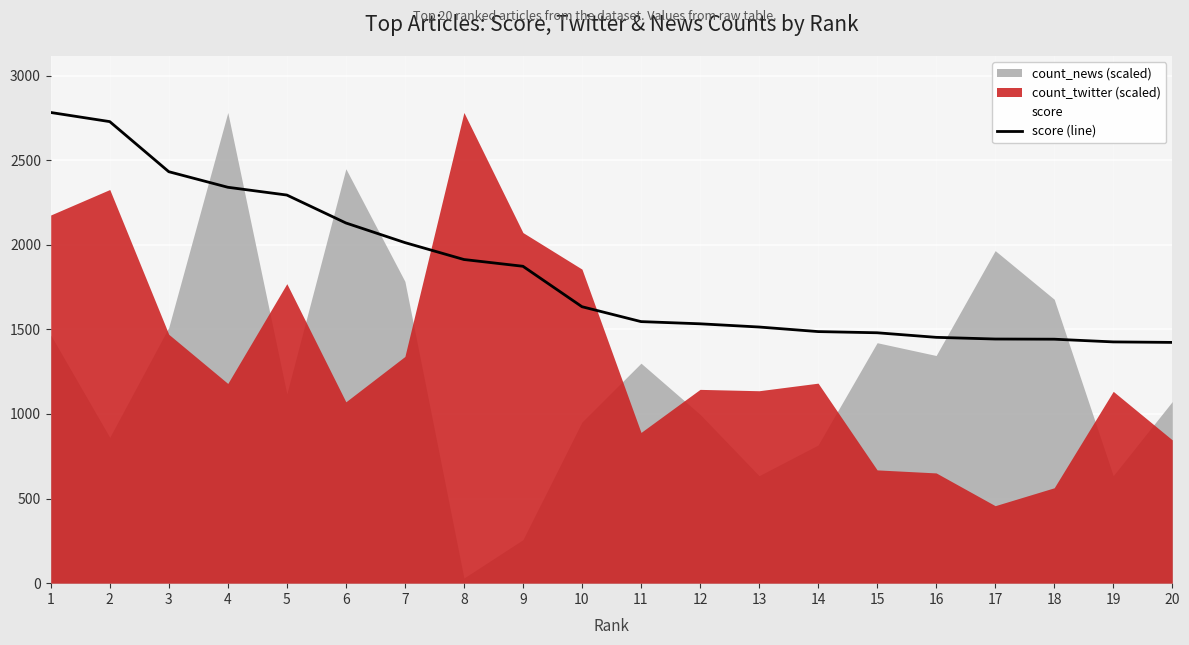

What is the value of the 2nd point from the left?

2728